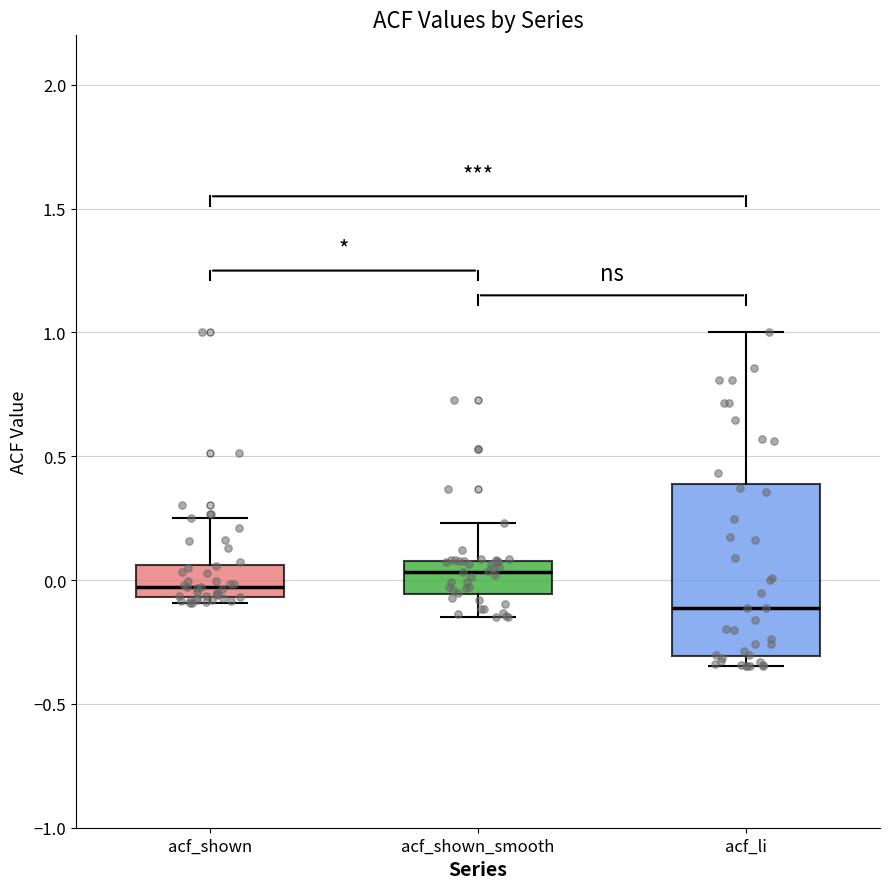

Reading left to right, read every box against the y-axis: the position of its median line, the range the box covers, and the ends of its whiskers. The values are not printed on the chart, so give them approximately, as read against the axis.

acf_shown: median -0.05 (just above the box's lower edge), box -0.05 to 0.05, whiskers -0.10 to 0.25
acf_shown_smooth: median 0.05, box -0.05 to 0.10, whiskers -0.15 to 0.25
acf_li: median -0.10, box -0.30 to 0.40, whiskers -0.35 to 1.00